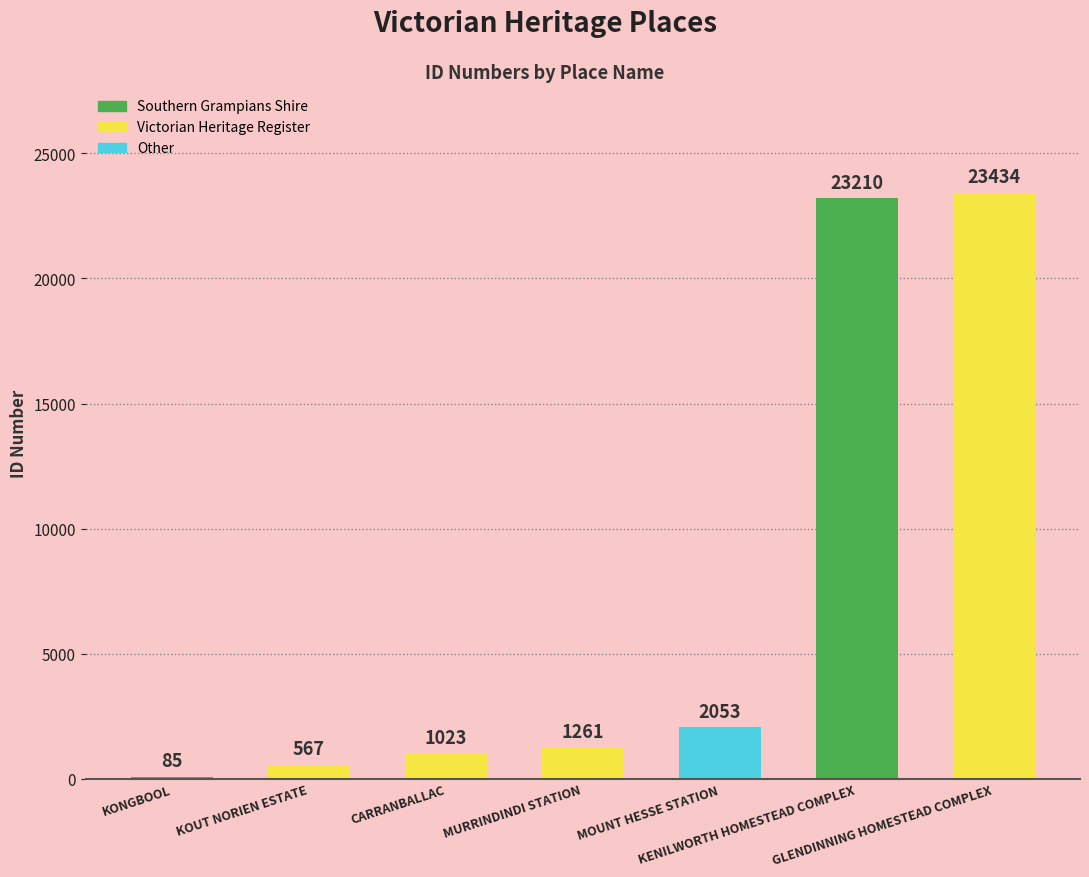

True or false: the data shows 85 at KONGBOOL.

True